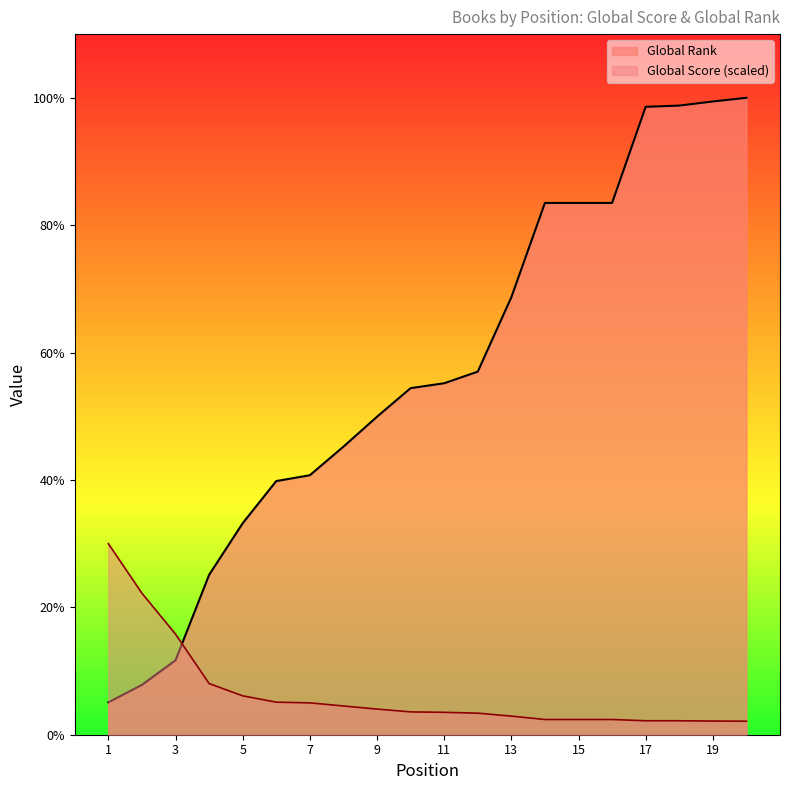

What are all the series names shown in the legend?

Global Rank, Global Score (scaled)